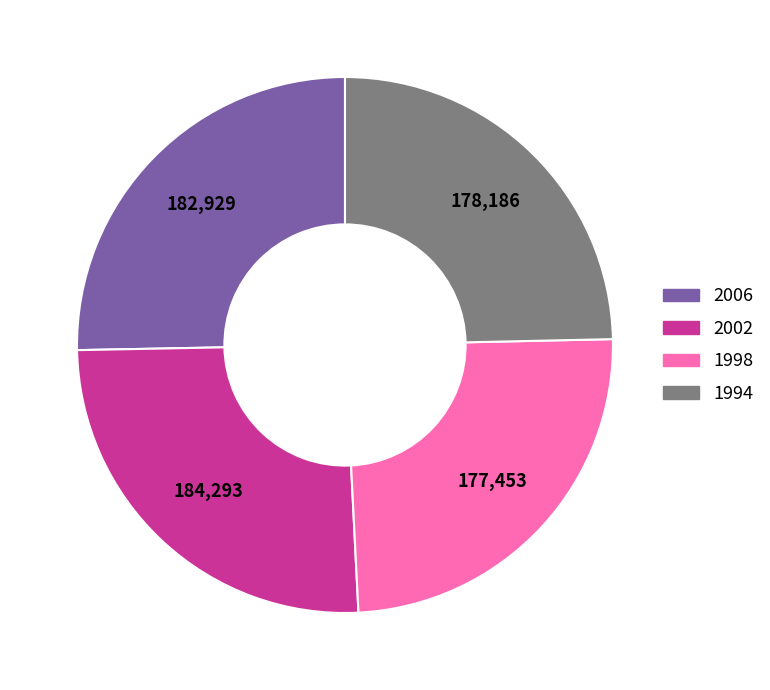

Which has a higher value, 2002 or 1994?

2002